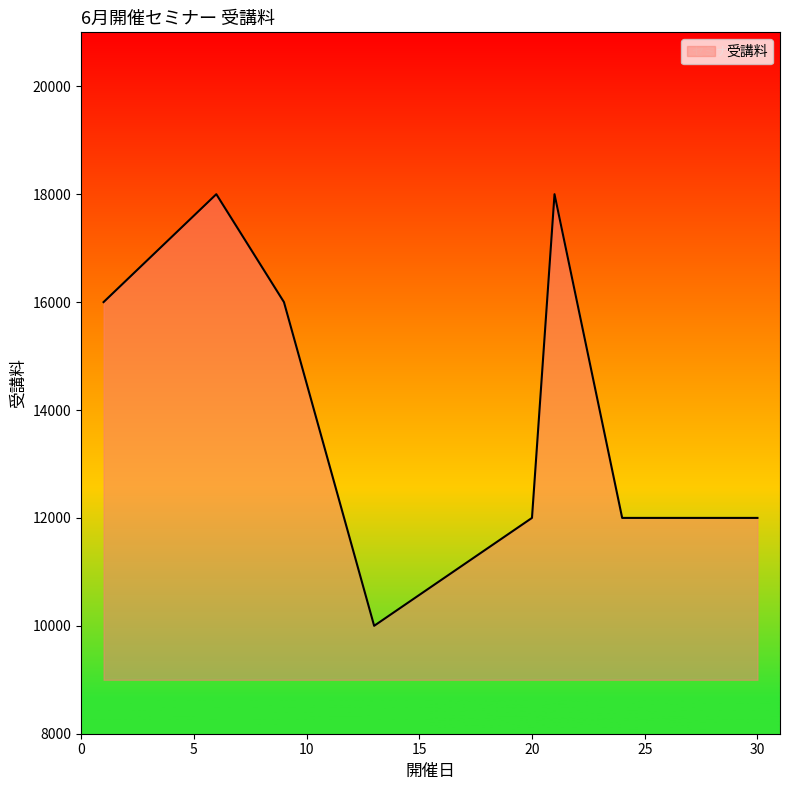

What is the smallest value displayed?

10000